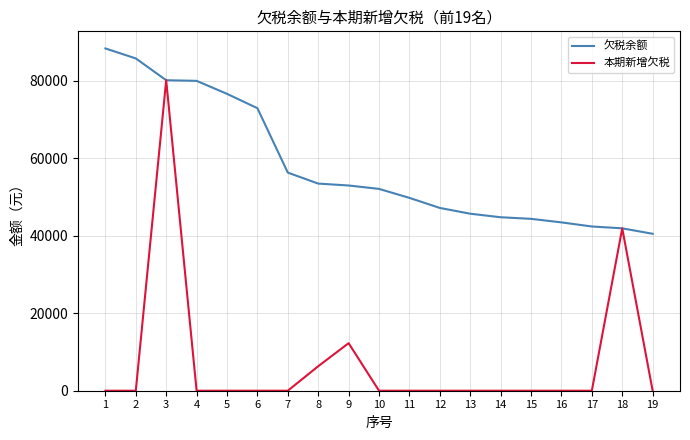

How many lines are shown in the chart?

2